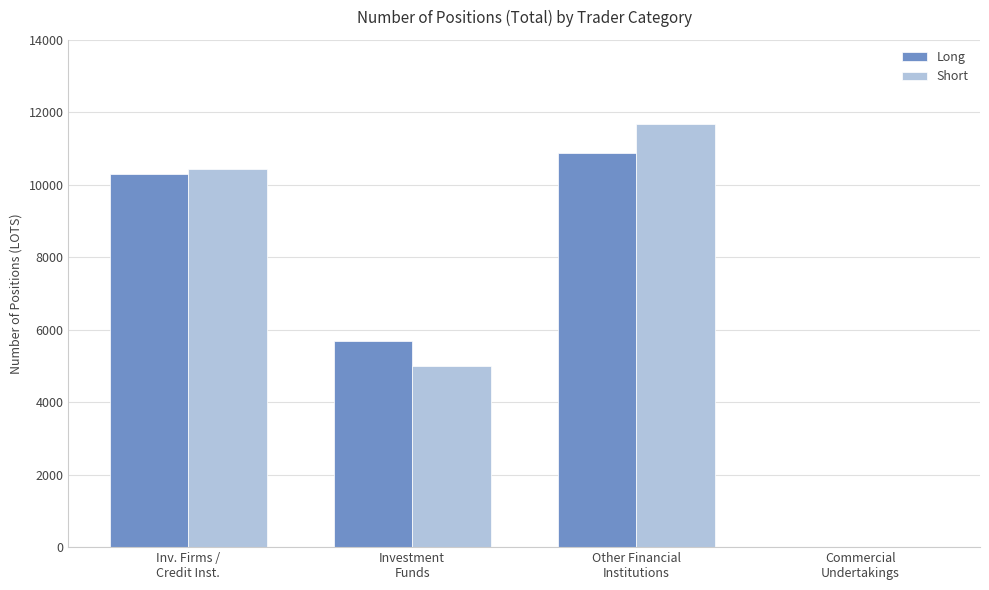

What is the approximate value of Long at Other Financial
Institutions?

10878.6